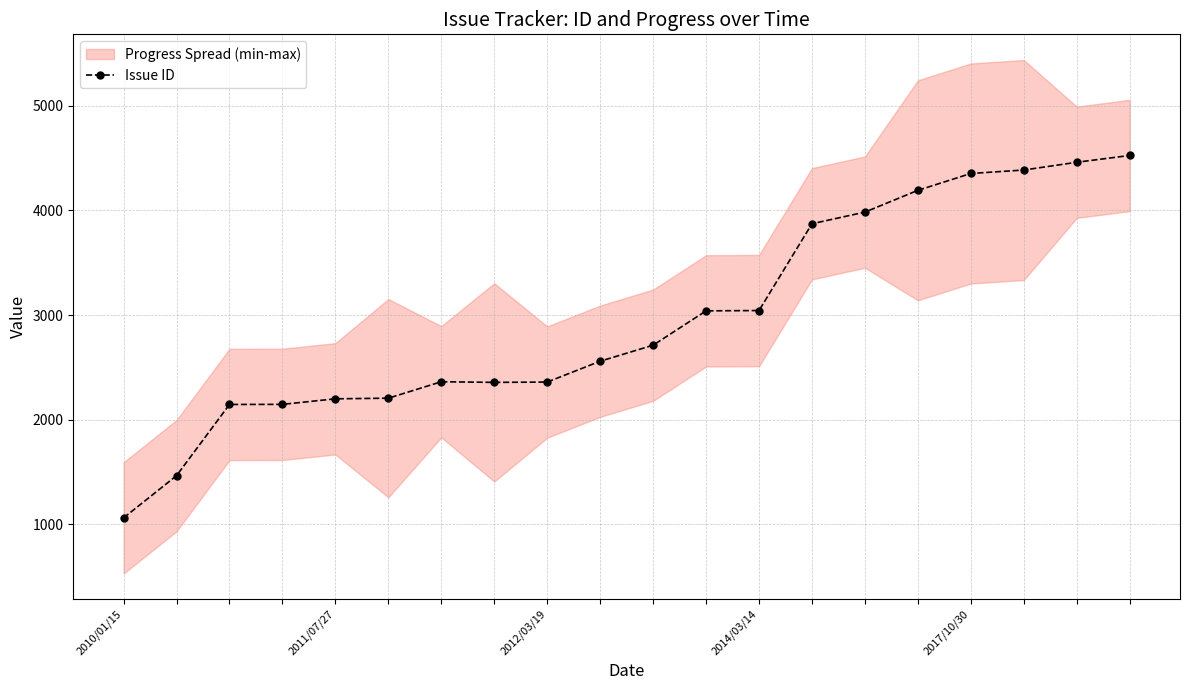

How many data points does each series have?

20